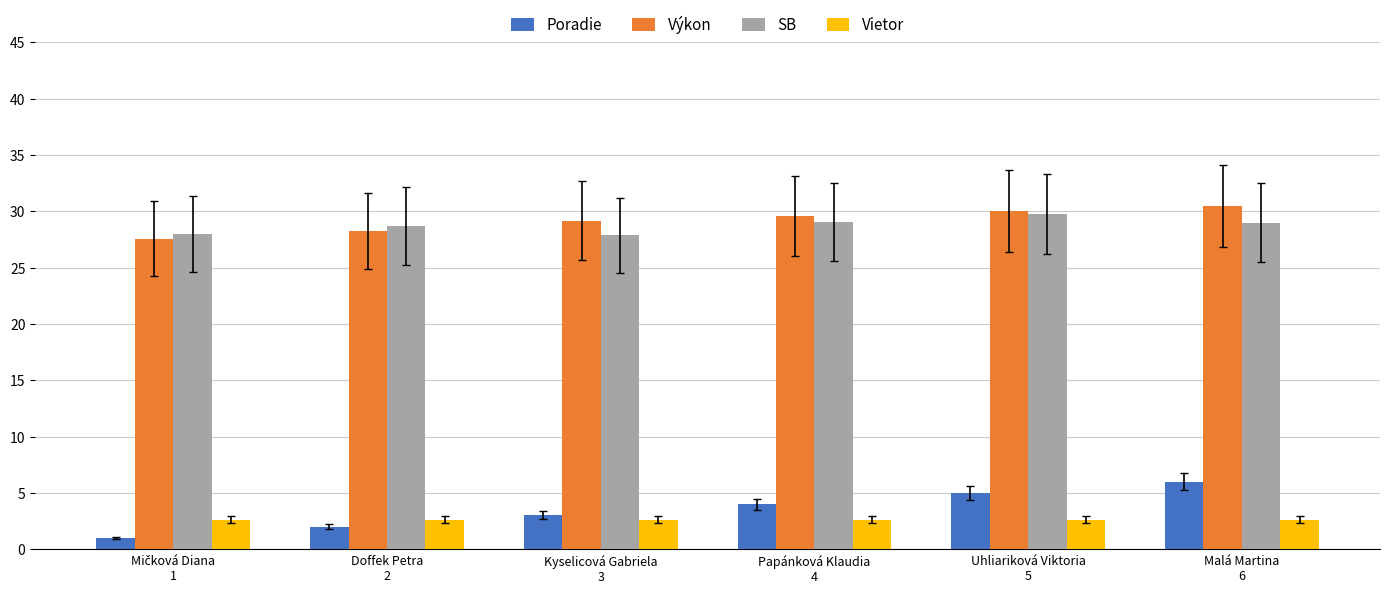

What is the value of the SB bar at the 3rd from the left?

27.9